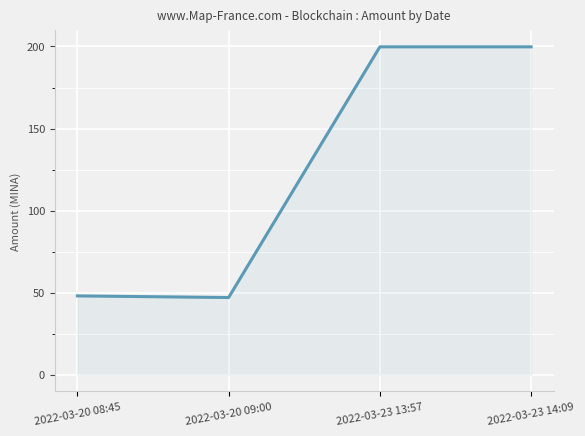

The value at 2022-03-20 09:00 is 16.9. True or false?

False